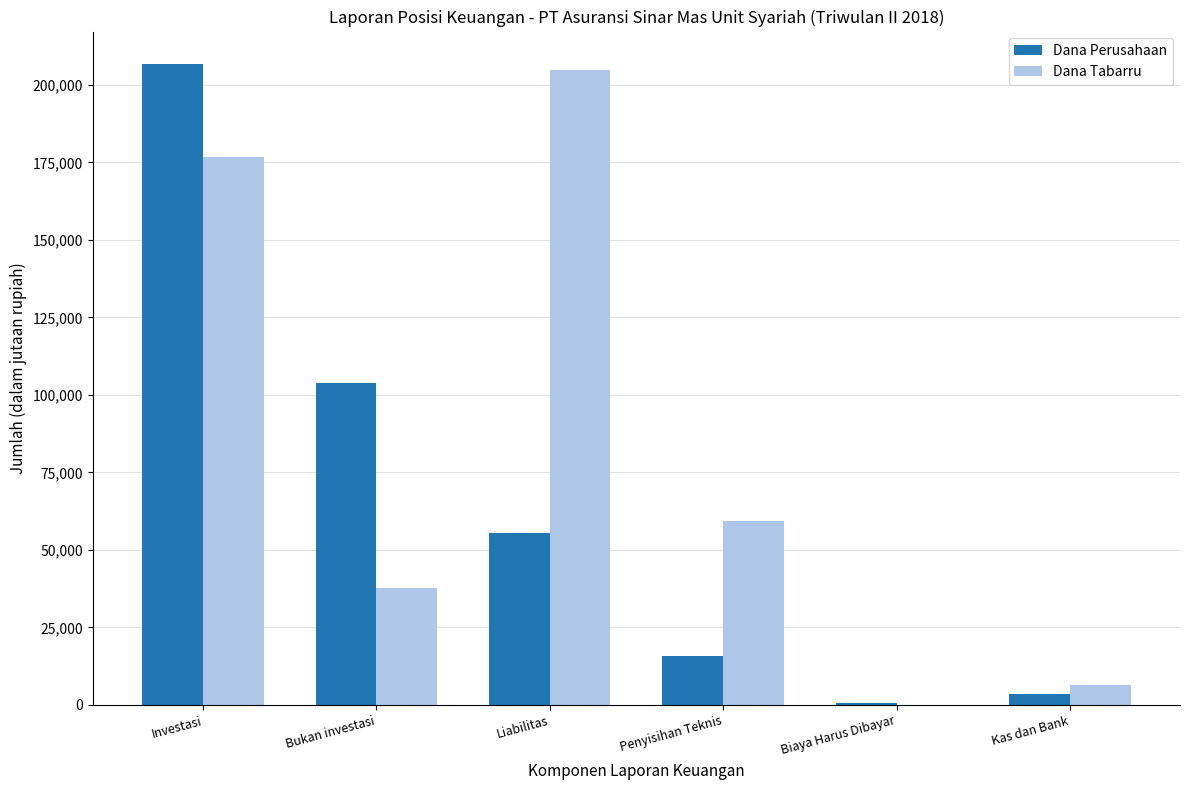

What is the maximum value for Dana Tabarru?

204814.2